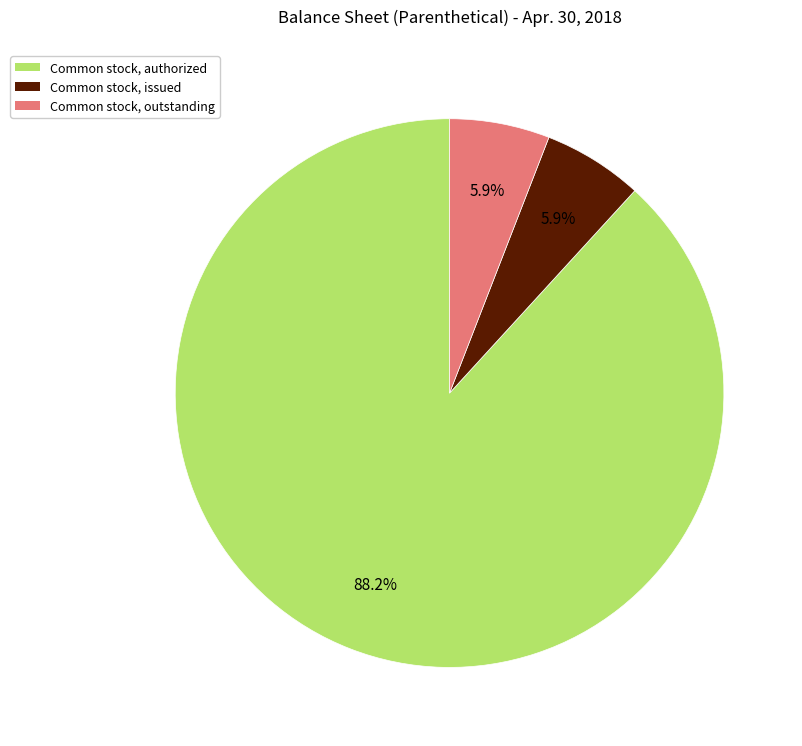

Does any single category account for the majority?

Yes